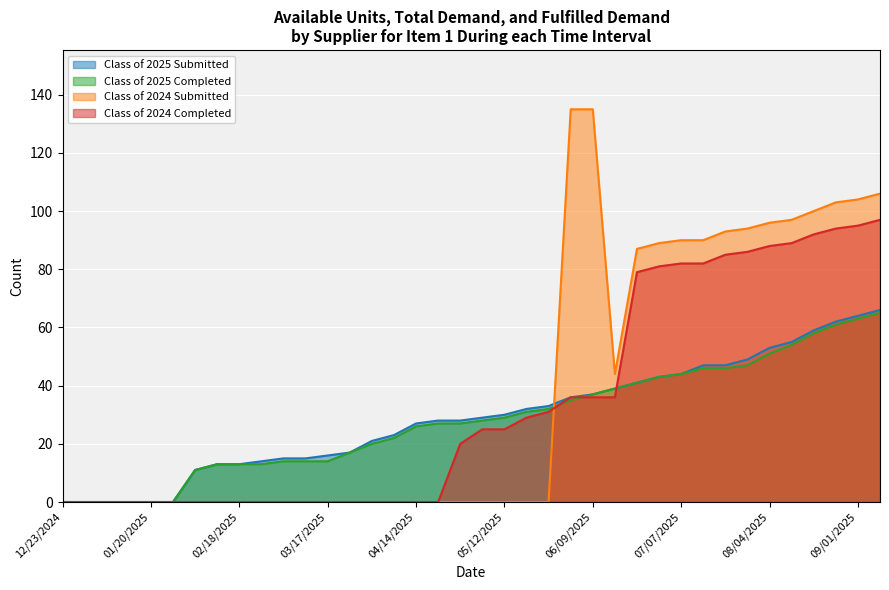

How many values in the Class of 2025 Completed series exceed 28?

18